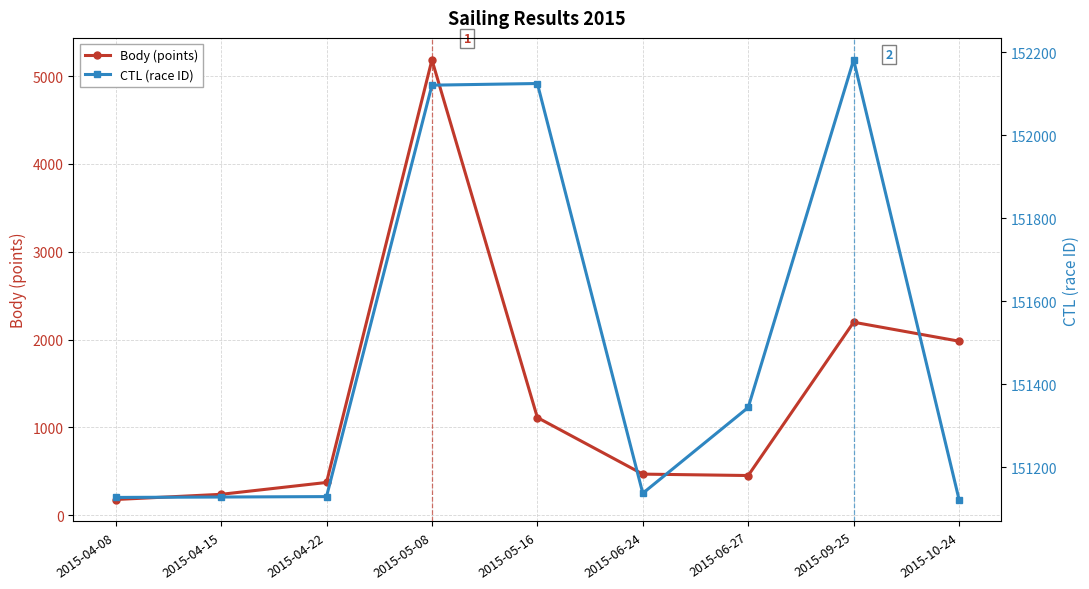

Rank the series by their average value, from highest to lowest.

CTL (race ID), Body (points)